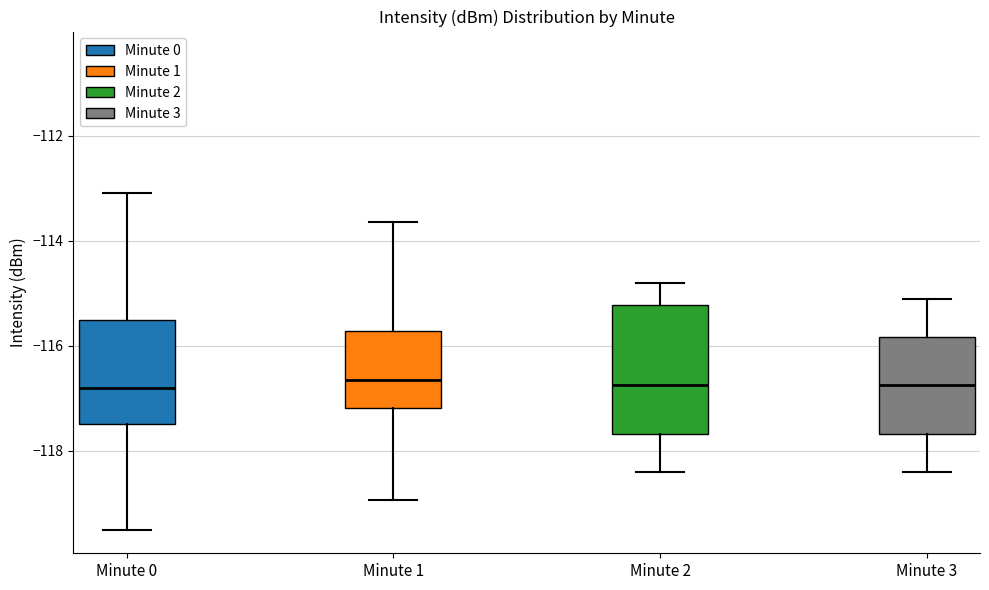

Reading left to right, transcribe this box plot: for each box, give where its median line is, the range the box spans, and where its two whiskers end, as read against the y-axis. The values are not printed on the chart, so give them approximately, as read against the axis.

Minute 0: median -116.8, box -117.4 to -115.6, whiskers -119.4 to -113.0
Minute 1: median -116.6, box -117.2 to -115.8, whiskers -119.0 to -113.6
Minute 2: median -116.8, box -117.6 to -115.2, whiskers -118.4 to -114.8
Minute 3: median -116.8, box -117.6 to -115.8, whiskers -118.4 to -115.0